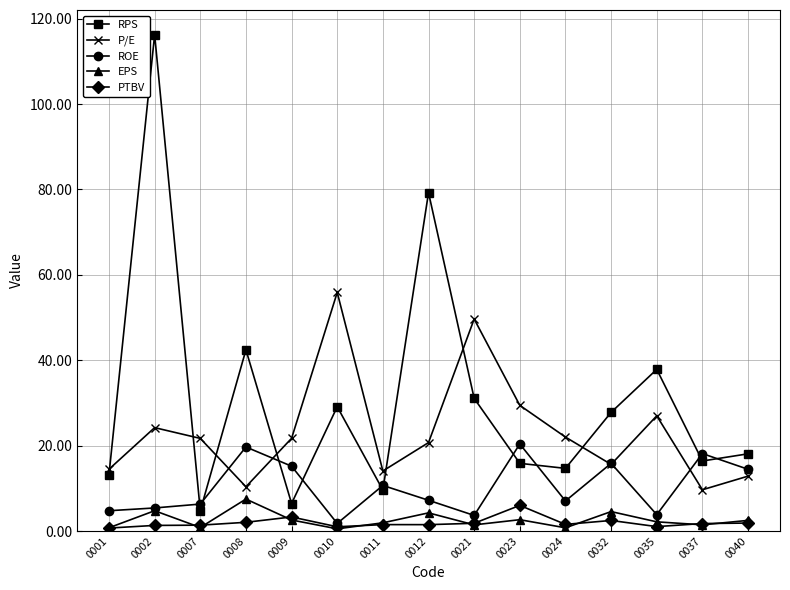

Which series has the largest total across all categories?

RPS